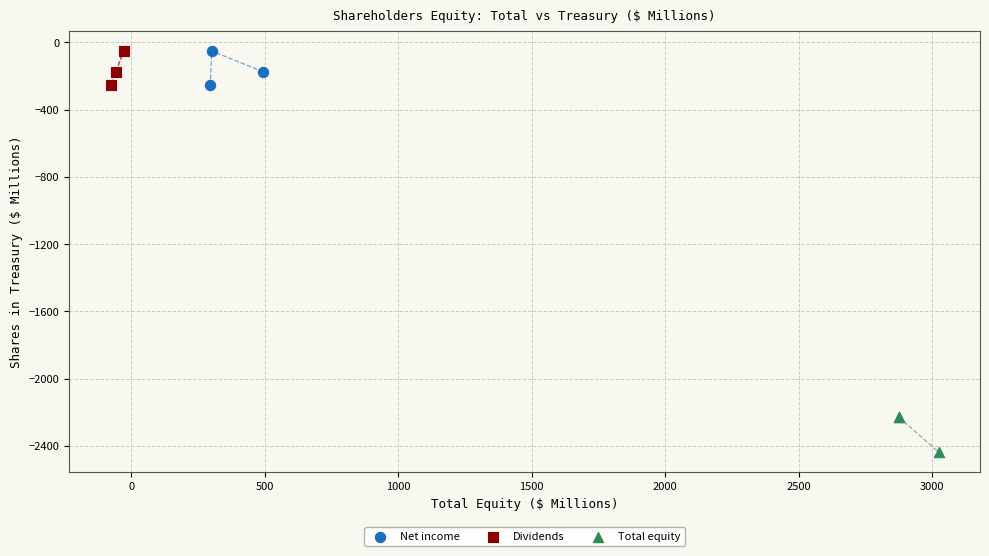

Which series reaches the minimum Y coordinate?

Total equity